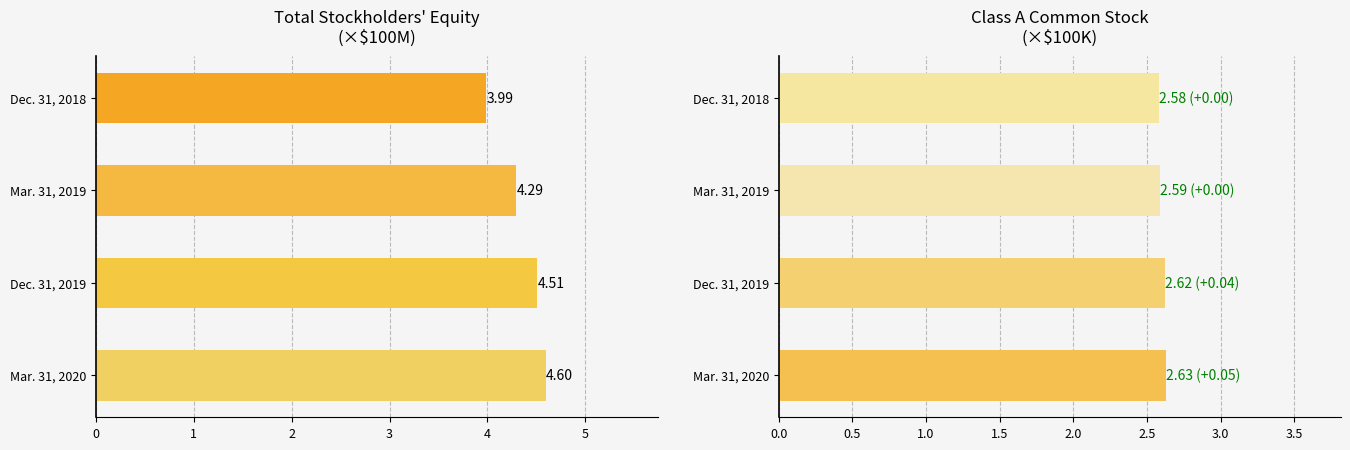

Reading left to right, extract all data points from this chart.

Total Stockholders Equity: 4.0	4.3	4.5	4.6
Class A Common Stock: 2.6	2.6	2.6	2.6